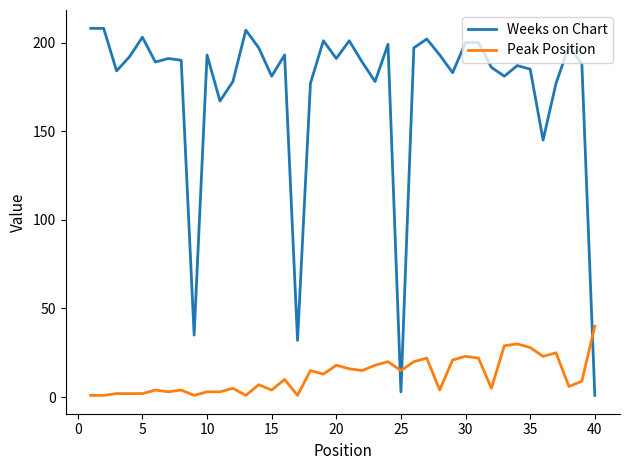

Reading left to right, what are all the values shown in this chart?

Weeks on Chart: 208	208	184	192	203	189	191	190	35	193	167	178	207	197	181	193	32	177	201	191	201	189	178	199	3	197	202	193	183	200	200	186	181	187	185	145	177	198	188	1
Peak Position: 1	1	2	2	2	4	3	4	1	3	3	5	1	7	4	10	1	15	13	18	16	15	18	20	15	20	22	4	21	23	22	5	29	30	28	23	25	6	9	40